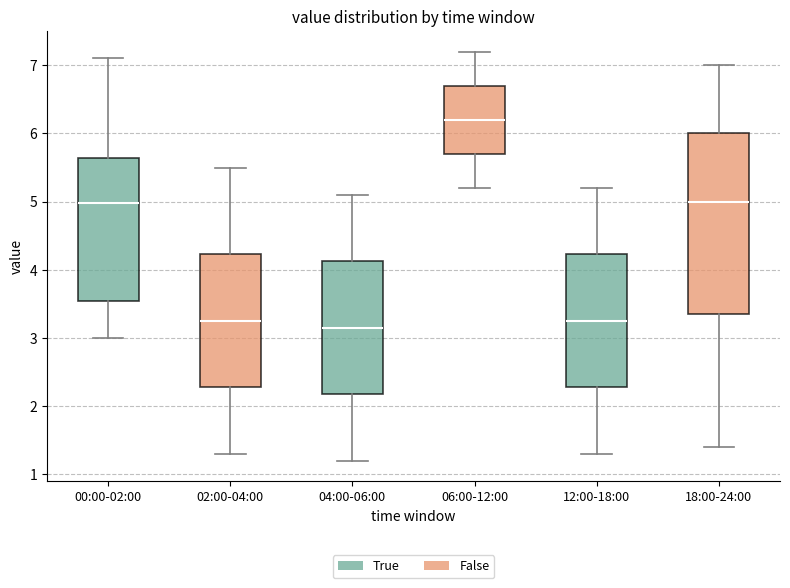

Where does the median line of the box for 12:00-18:00 sit on the y-axis? The values are not printed on the chart, so give them approximately, as read against the axis.

3.3